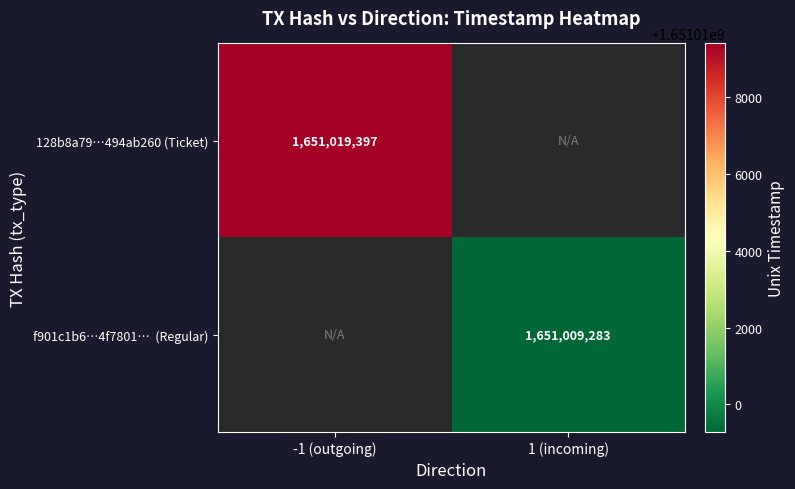

At how many categories does at least one series exceed 1651011189?

1